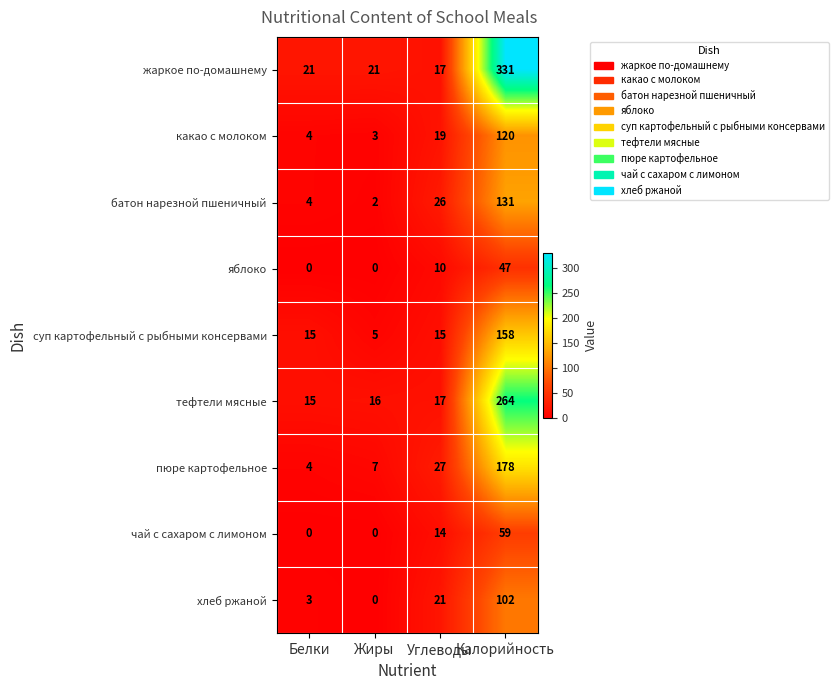

True or false: яблоко has a value of 15 at Жиры.

False